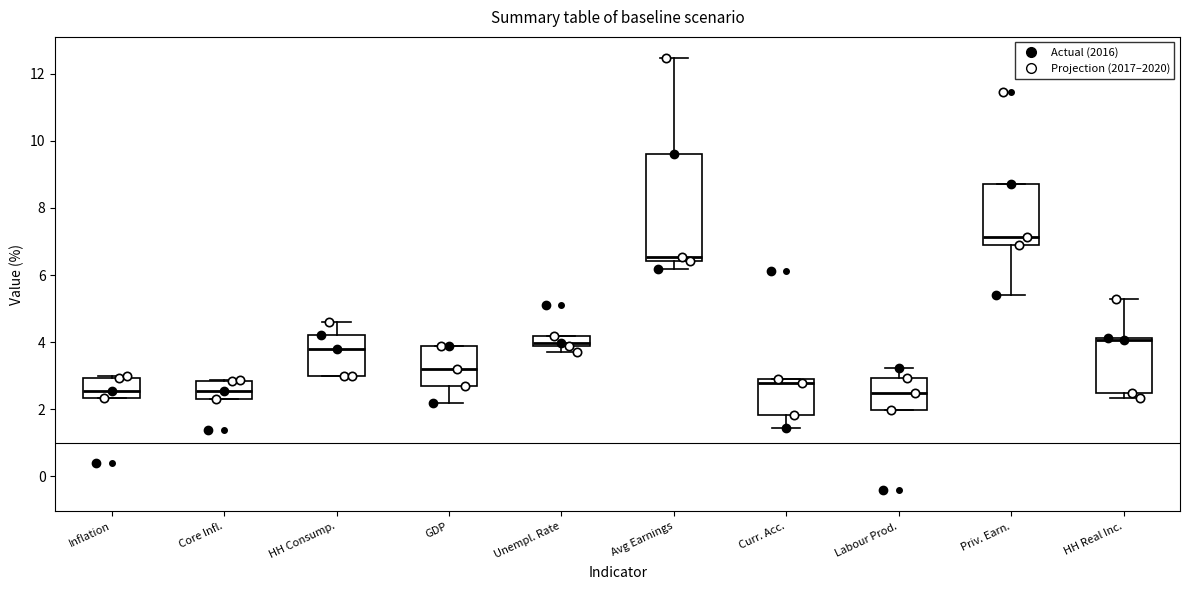

Where does the median line of the box for Labour Prod. sit on the y-axis? The values are not printed on the chart, so give them approximately, as read against the axis.

2.4